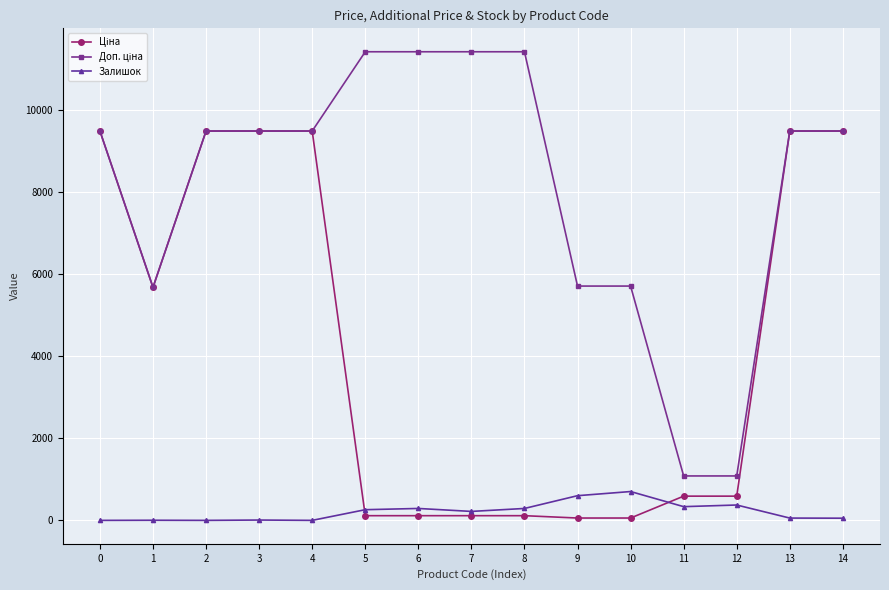

True or false: Залишок has more than 0 points higher than both neighbors.

True